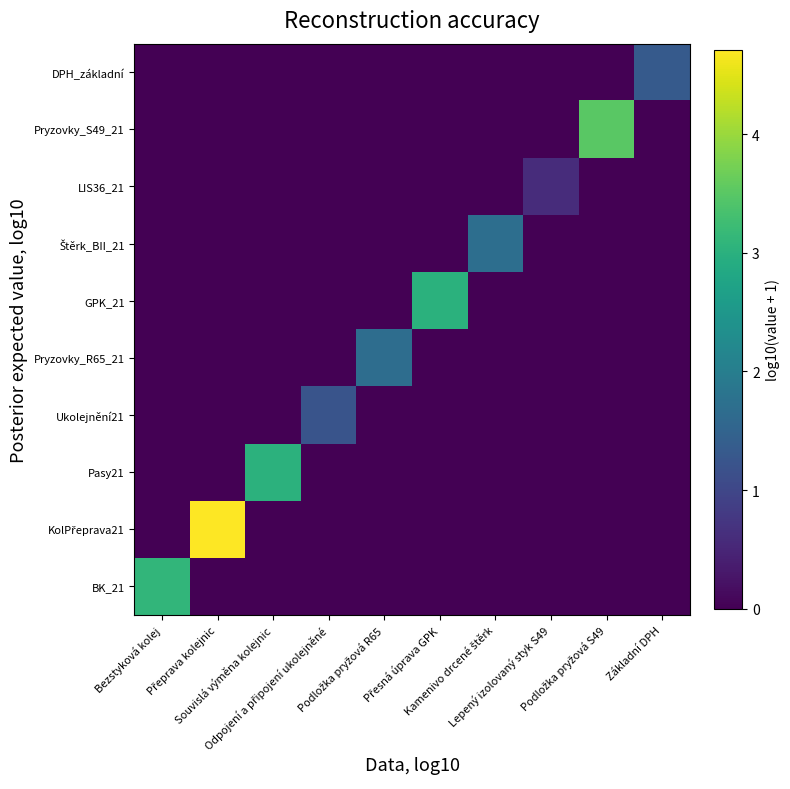

Count the number of categories in the chart.

10